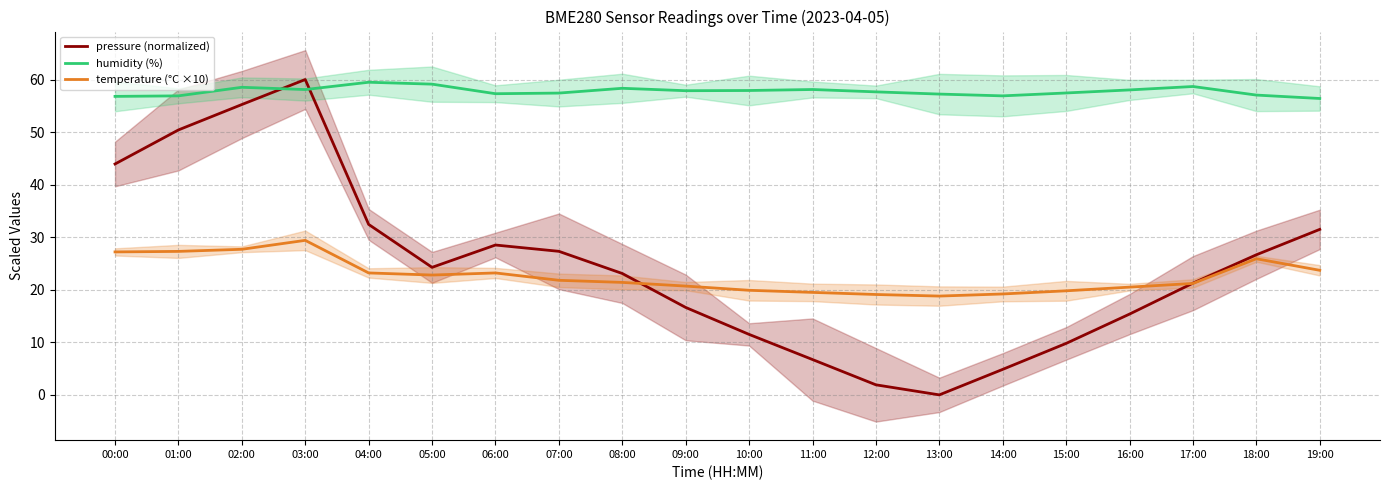

Which category has the highest value across all series?

03:00